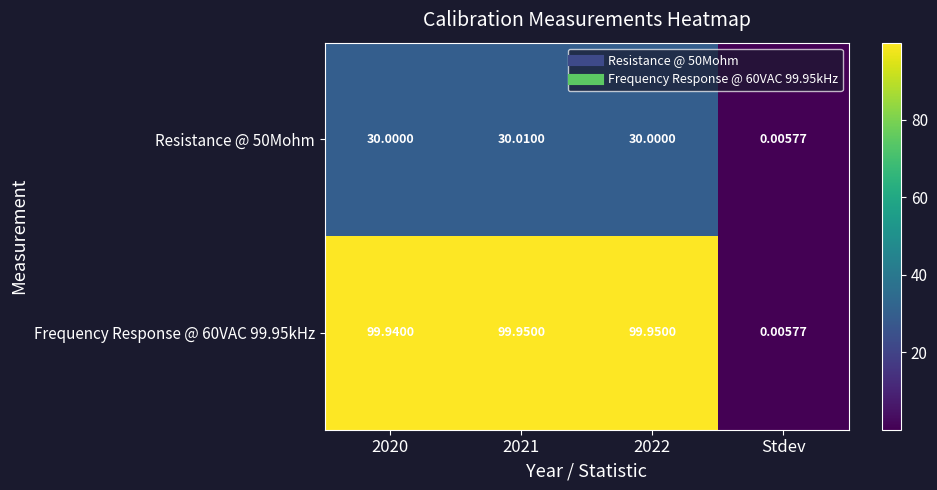

At which category does the chart reach its minimum across all series?

Stdev